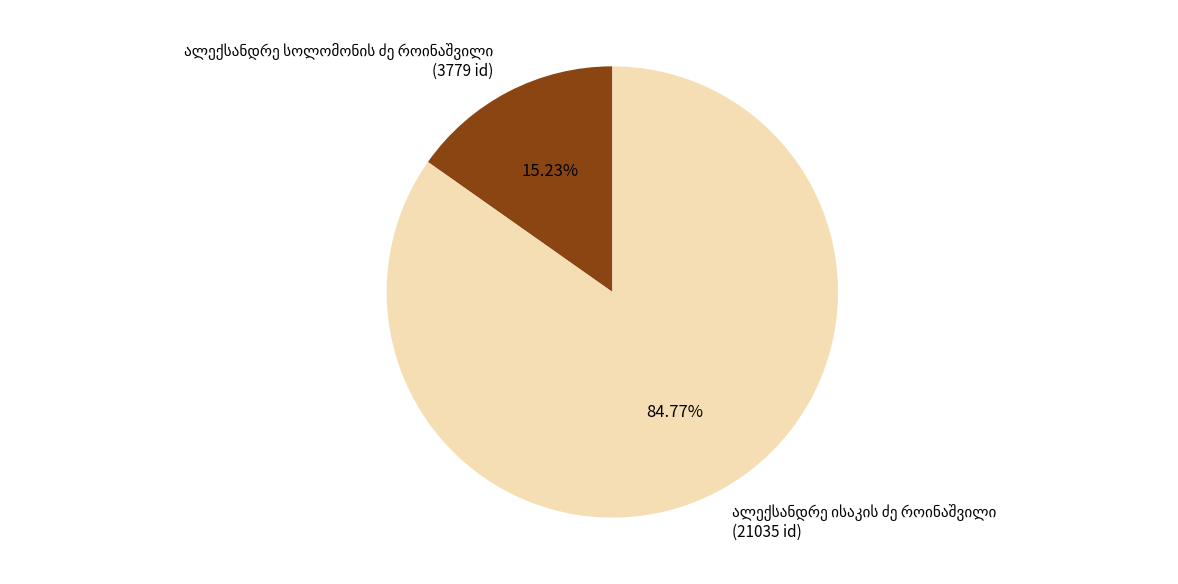

Is there a majority slice in this chart?

Yes